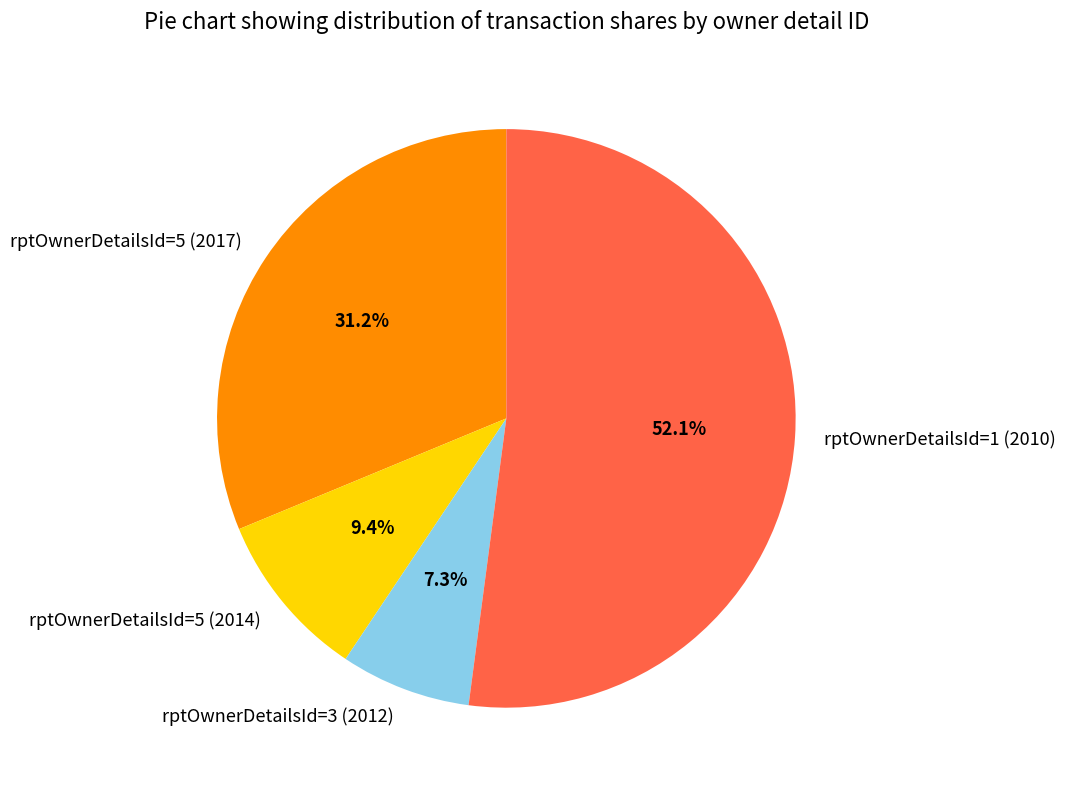

What is the largest slice in the pie chart?

rptOwnerDetailsId=1 (2010)